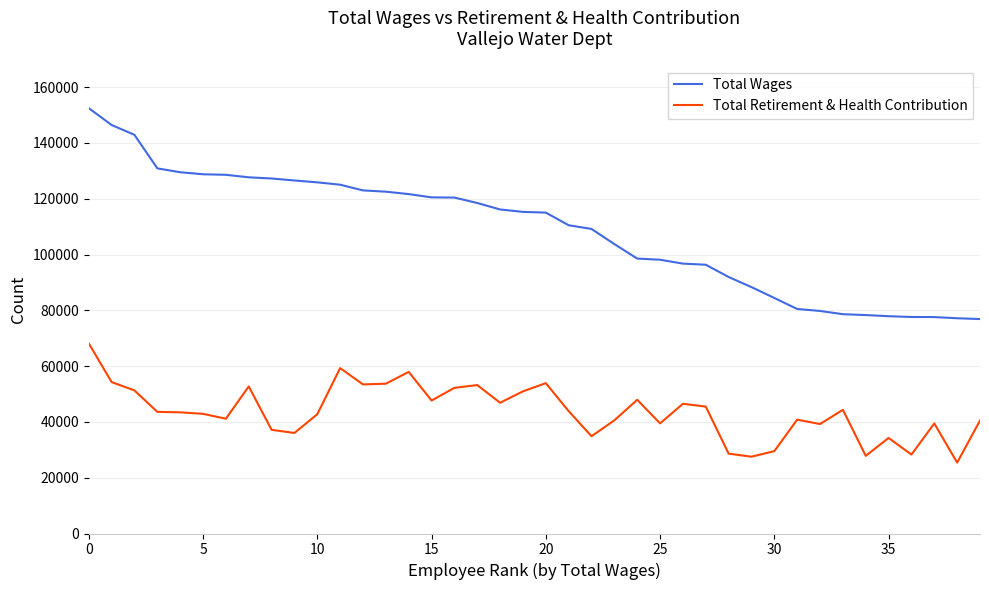

Which series has the largest total across all categories?

Total Wages